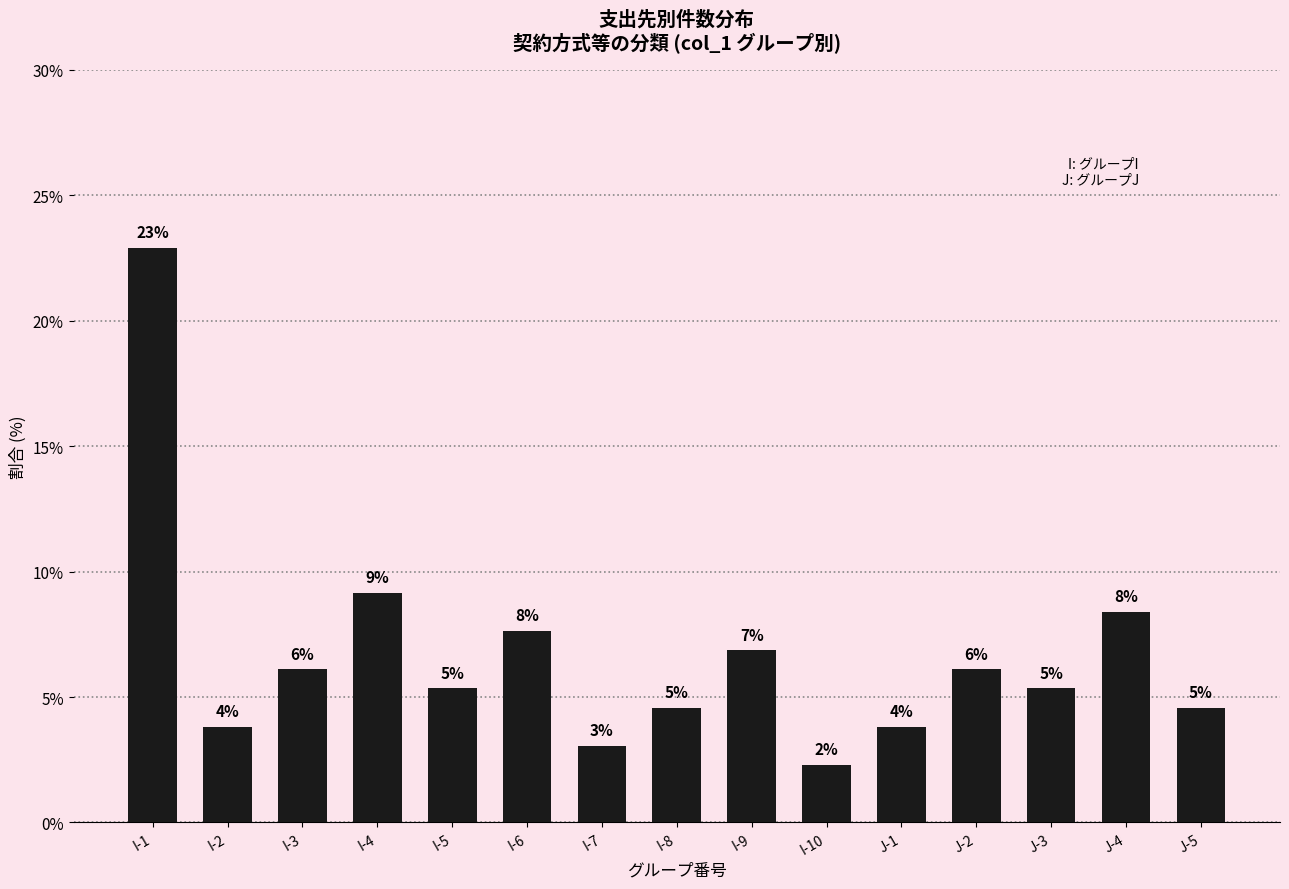

Are the bars horizontal?

No